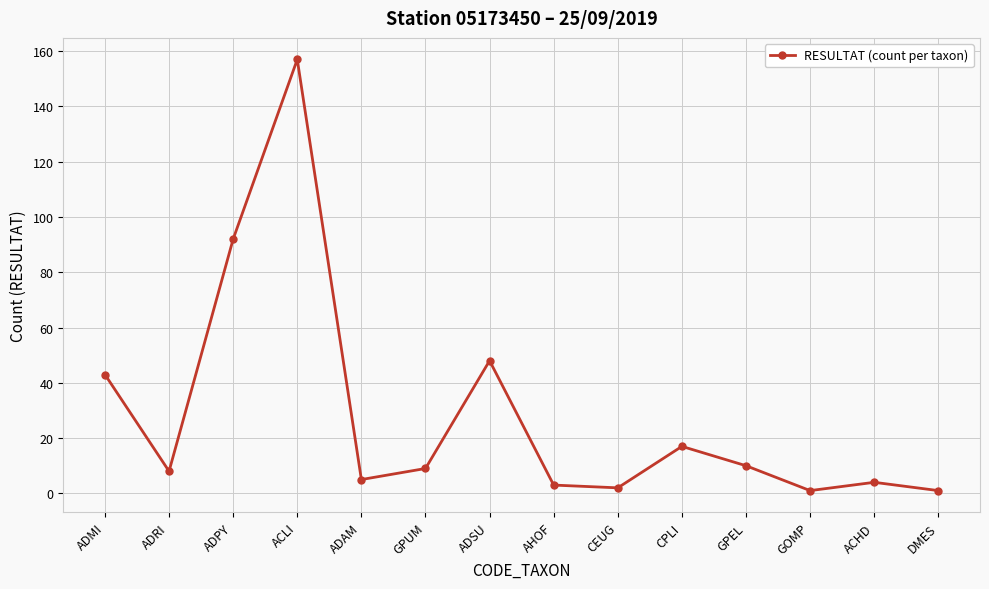

What position from the left is ACLI?

4